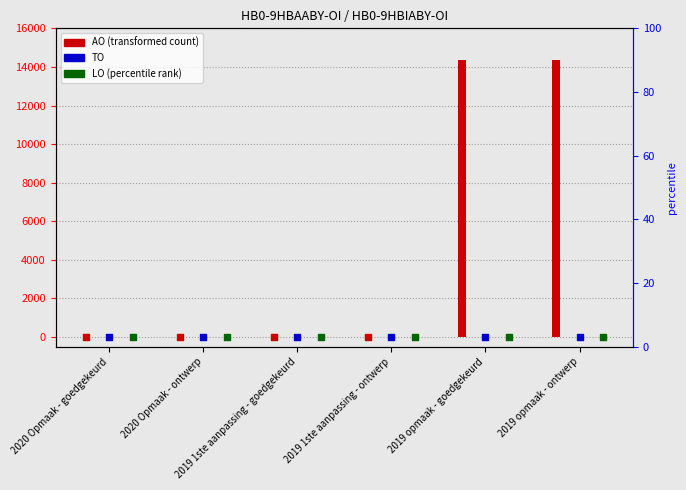

Which series contains the highest Y value?

AO